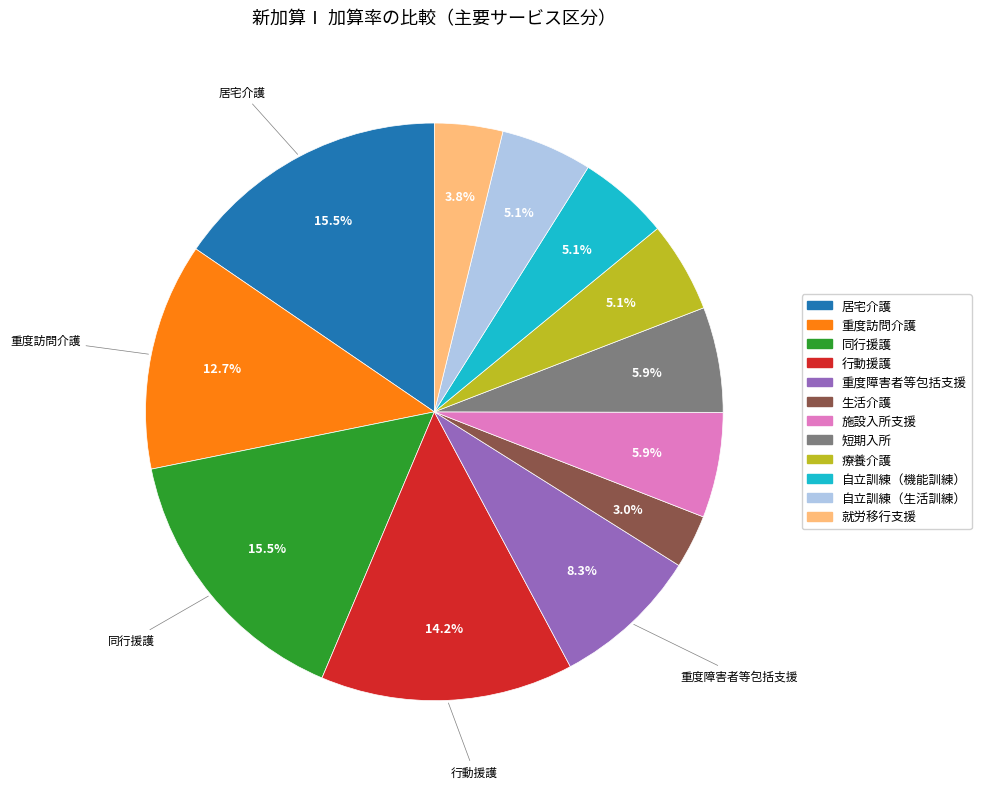

To the nearest percent, what is the difference between the 就労移行支援 and 短期入所 slice percentages?

2%